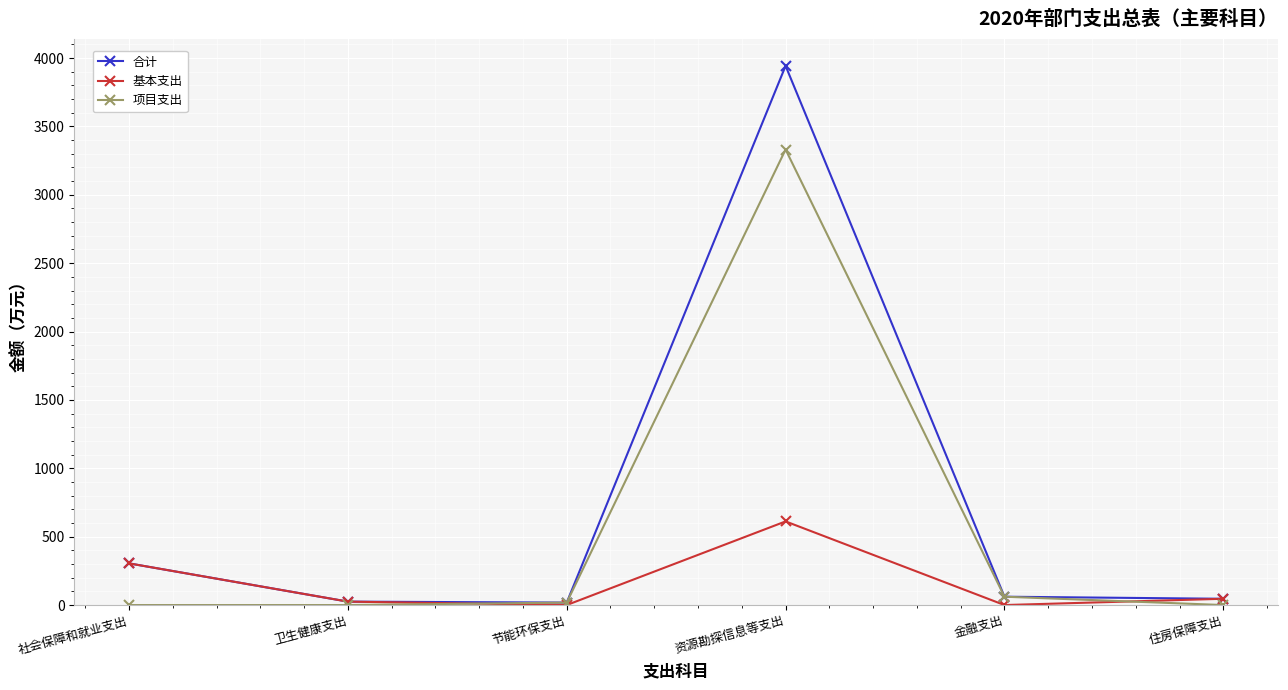

What is the sum of the 合计 values at 卫生健康支出 and 住房保障支出?

71.0